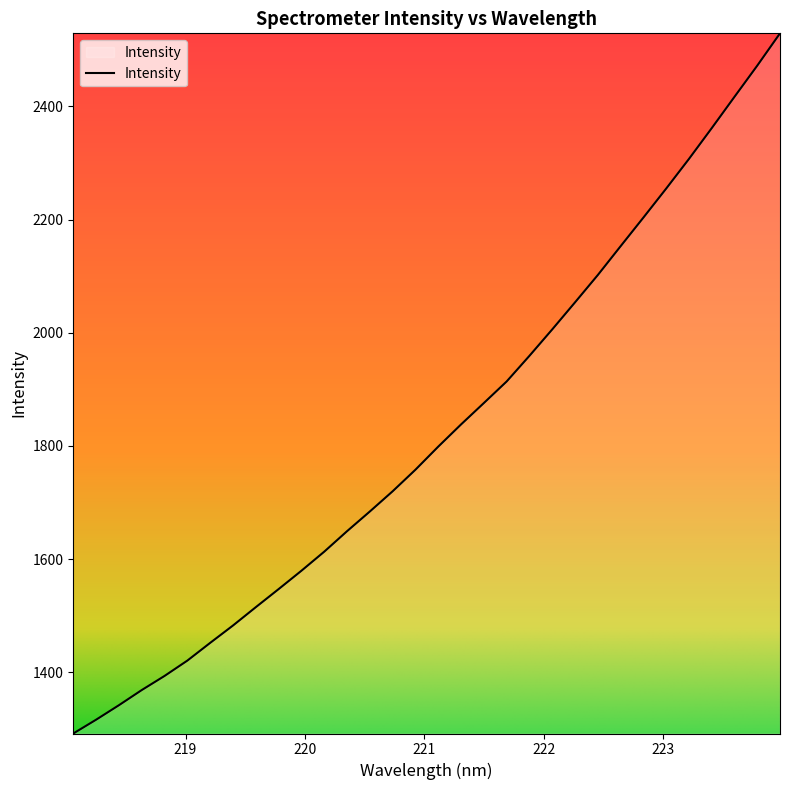

What is the difference between the maximum and minimum values?

1237.5